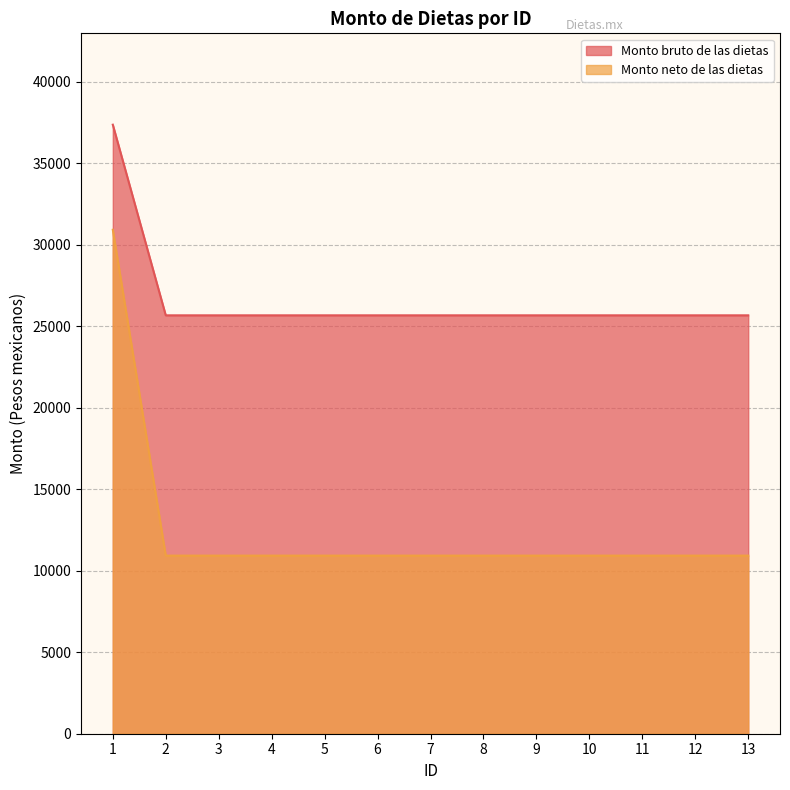

List the labels in order of Monto neto de las dietas value, smallest first.

2, 3, 4, 5, 6, 7, 8, 9, 10, 11, 12, 13, 1